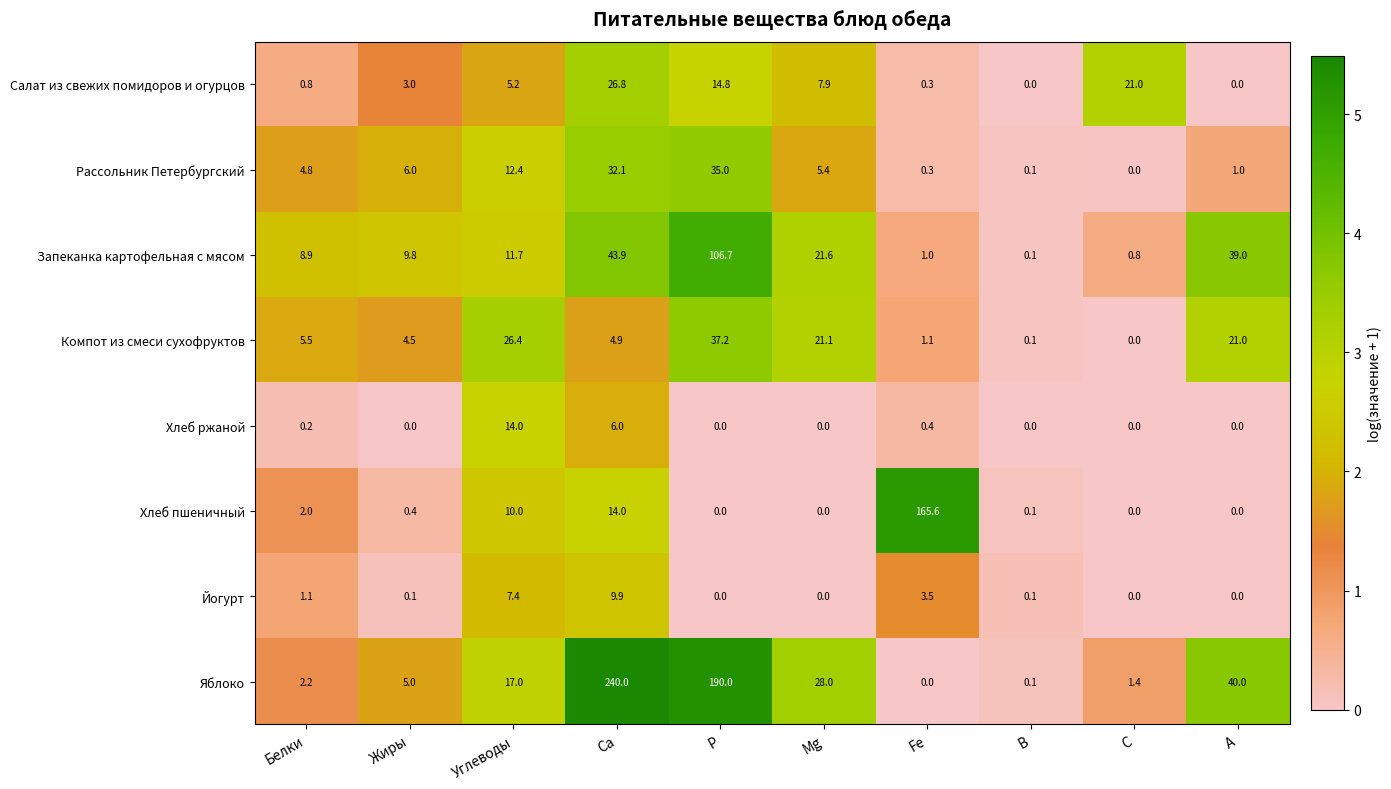

Which series has the largest range (max minus min)?

Яблоко